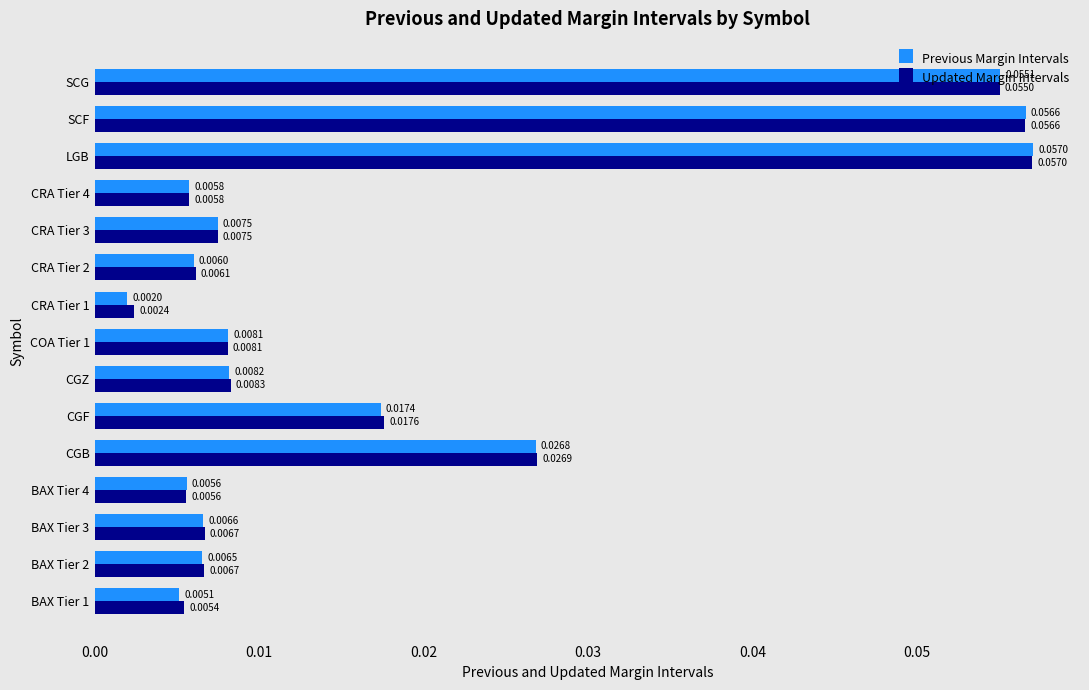

Is the value of Updated Margin Intervals at CRA Tier 3 greater than the value of Previous Margin Intervals at BAX Tier 4?

Yes